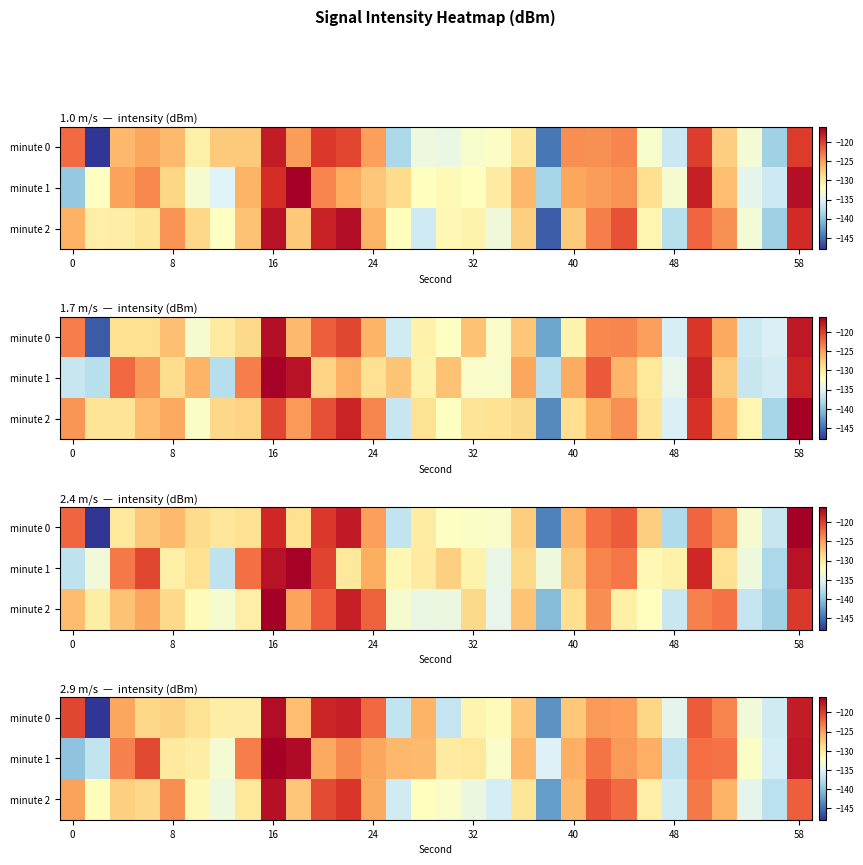

Between 8 and 32, which series saw the biggest shift?

minute 2